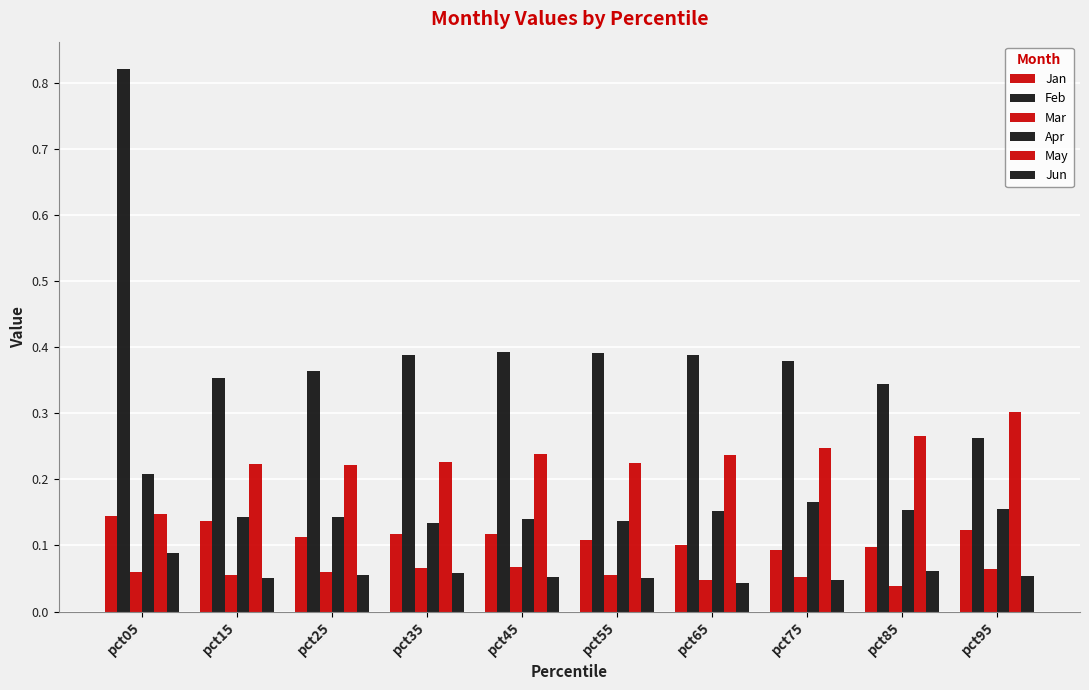

How many data points does each series have?

10